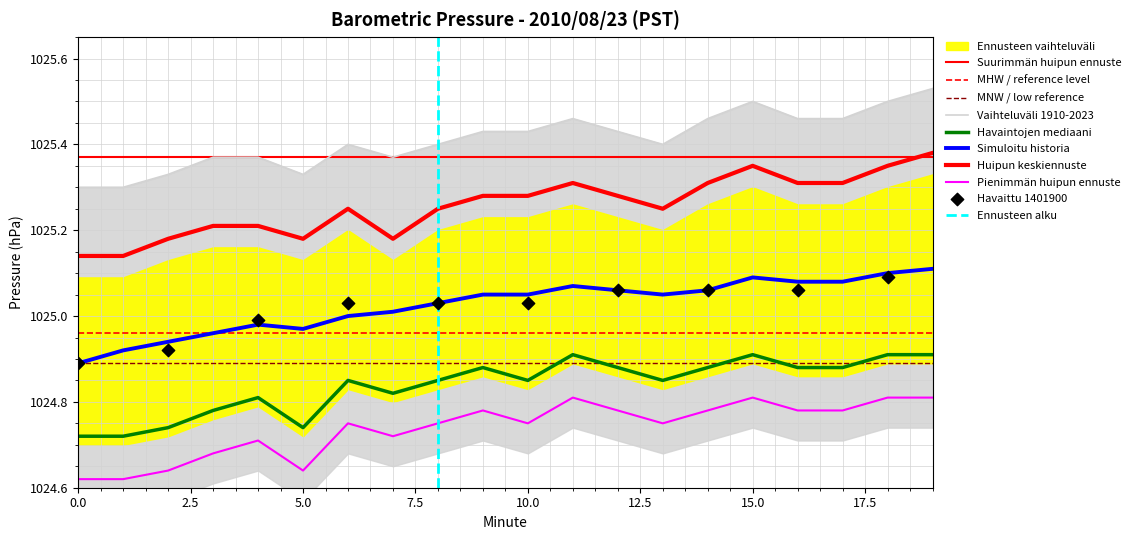

At which category is the sum across all series the highest?

19